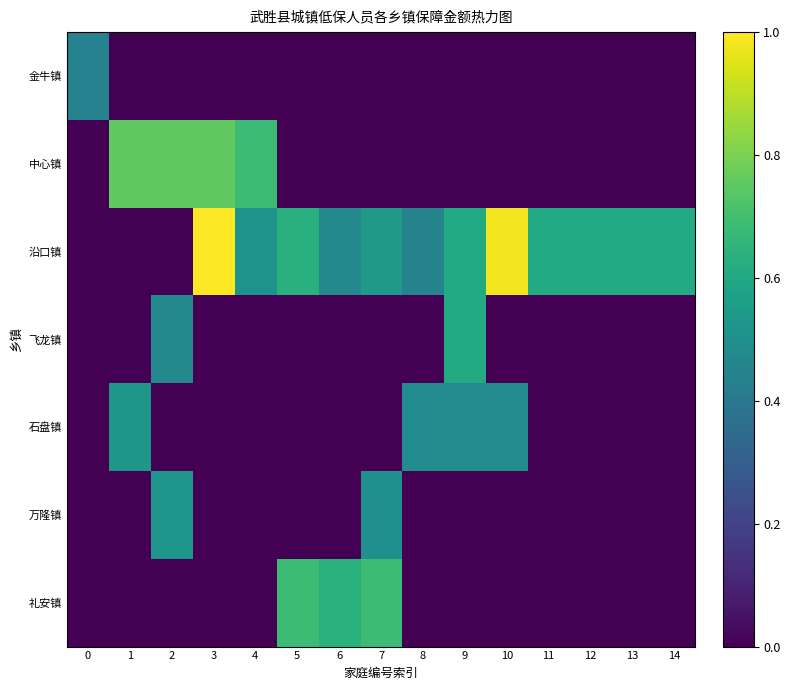

At which category does the chart reach its minimum across all series?

1